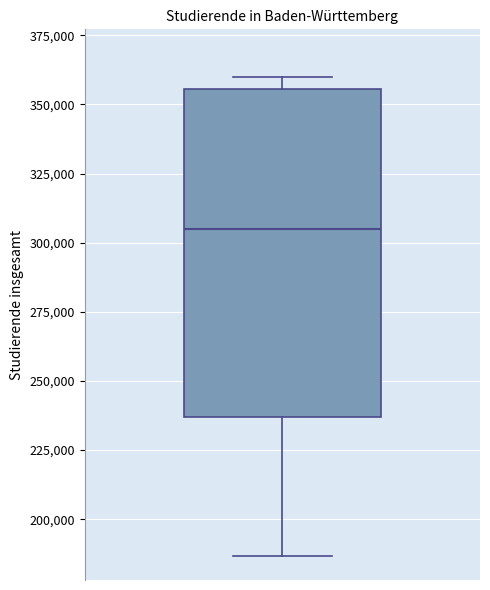

Where does the lower whisker of the box end on the y-axis? The values are not printed on the chart, so give them approximately, as read against the axis.

185000